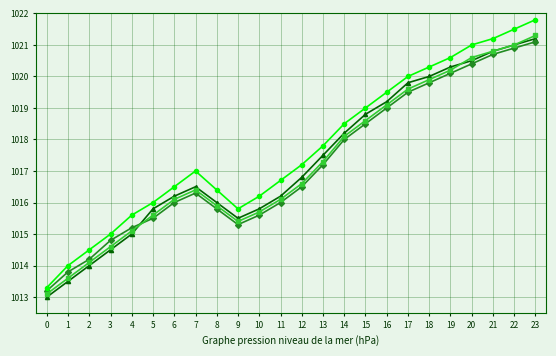

Which category has the highest value across all series?

23